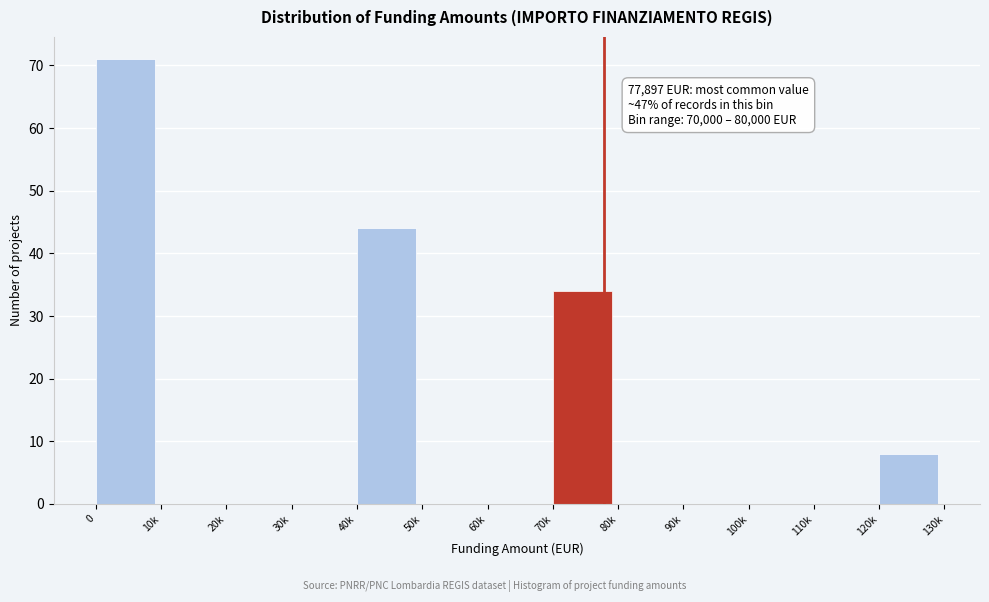

Reading left to right, list all the values displayed in this chart.

0=71	10k=0	20k=0	30k=0	40k=44	50k=0	60k=0	70k=34	80k=0	90k=0	100k=0	110k=0	120k=8